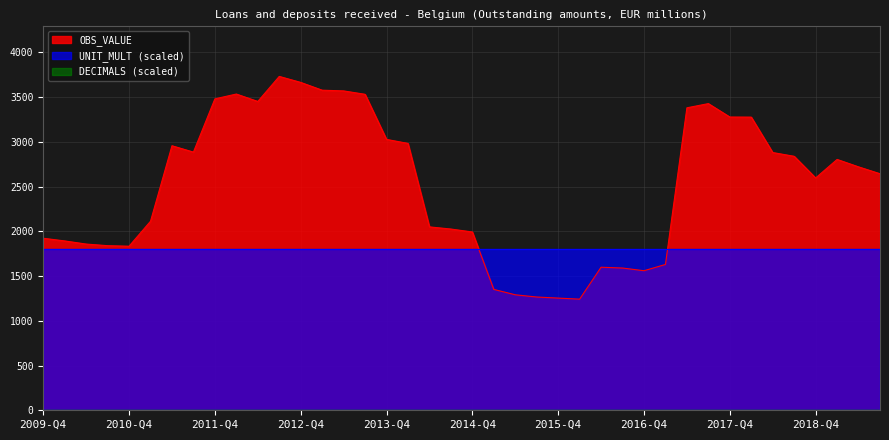

How many values in the OBS_VALUE series exceed 2721?

19